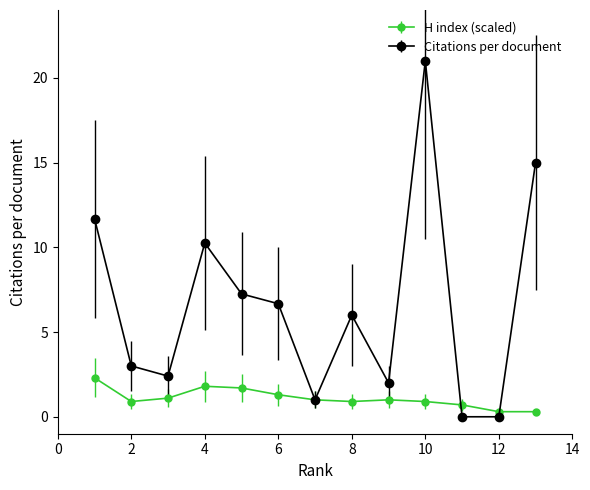

Which series has the largest range (max minus min)?

Citations per document